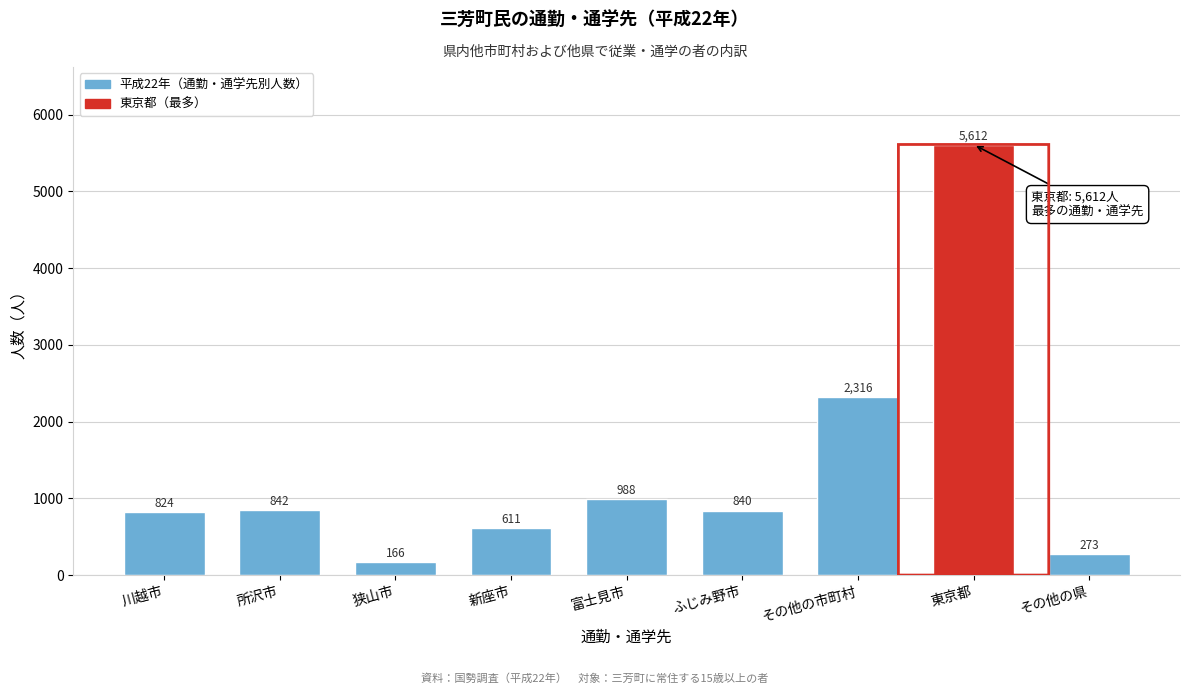

Reading left to right, extract all data points from this chart.

川越市=824	所沢市=842	狭山市=166	新座市=611	富士見市=988	ふじみ野市=840	その他の市町村=2316	東京都=5612	その他の県=273